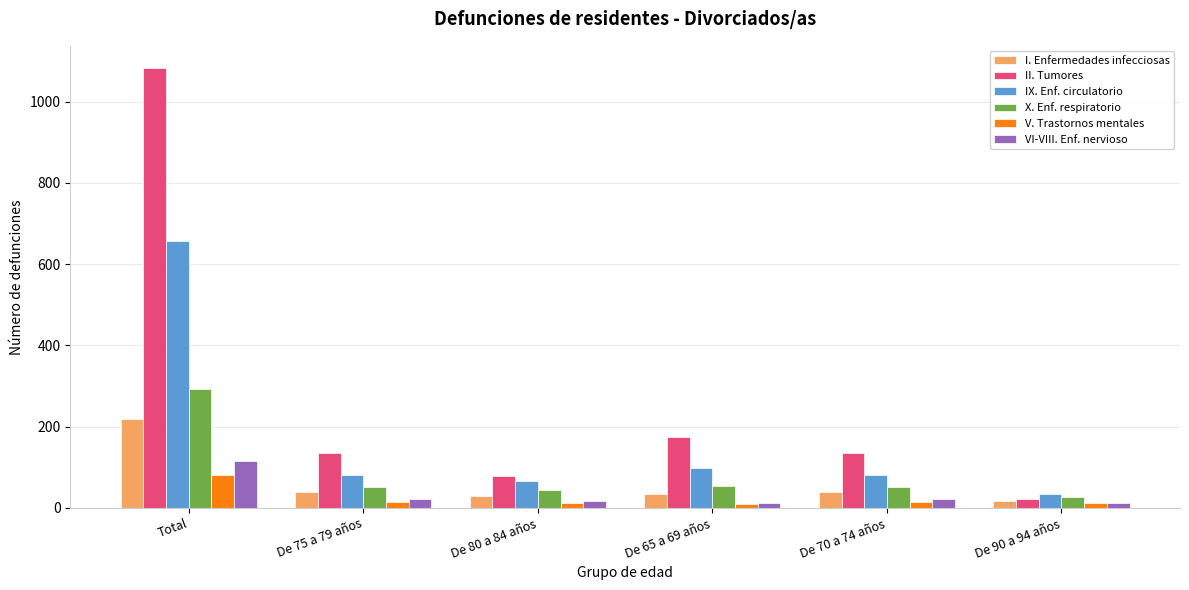

What is the average value of the VI-VIII. Enf. nervioso series?

34